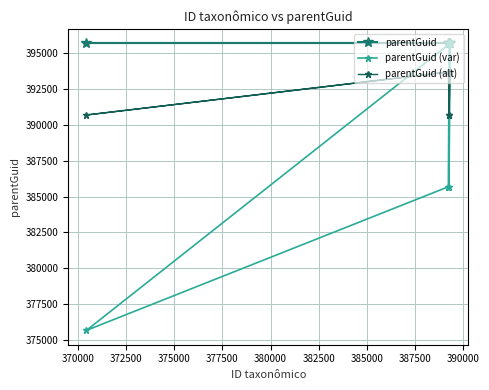

Does the chart have visible grid lines?

Yes